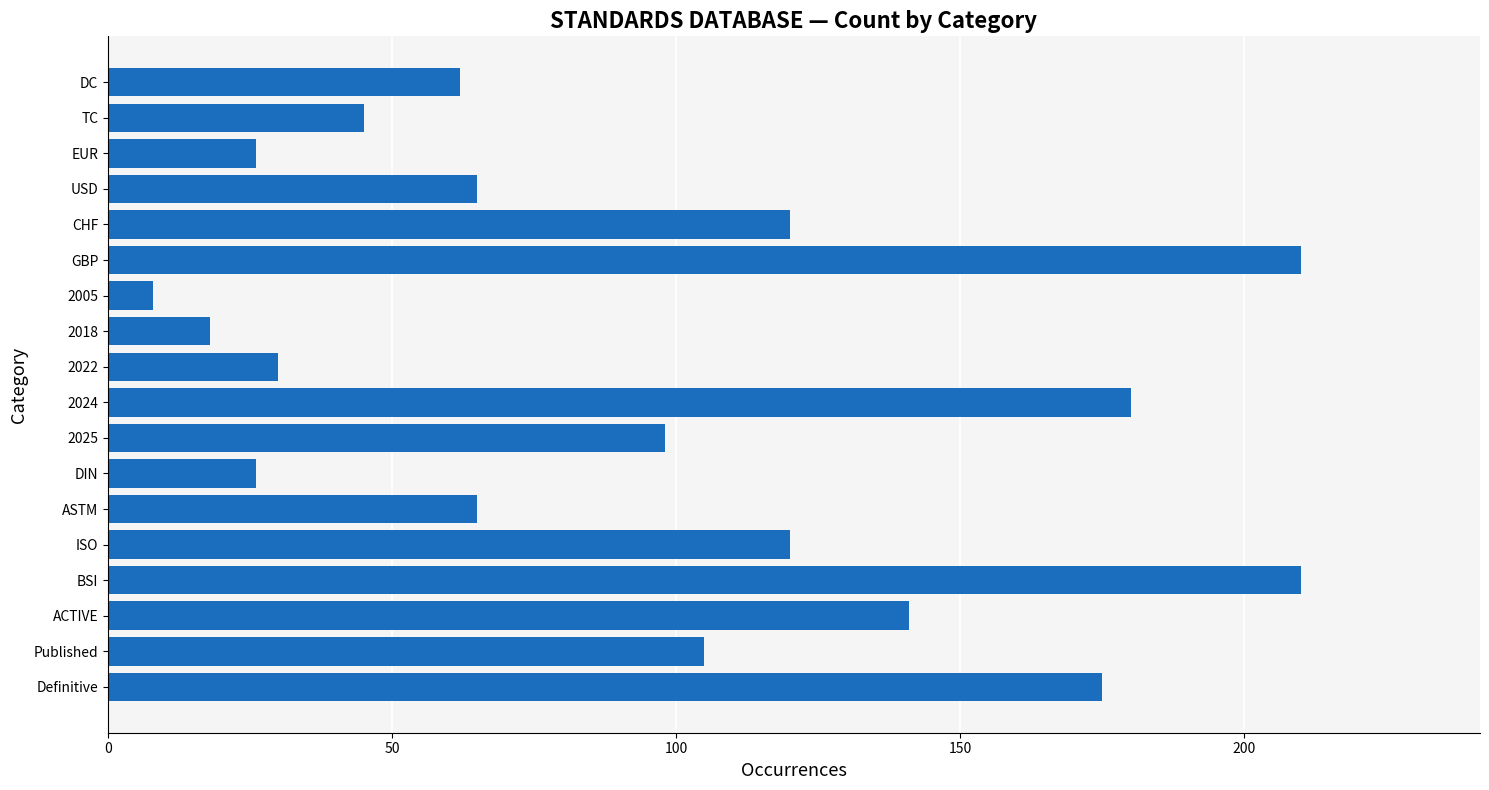

Are the bars grouped side by side (vs. stacked)?

No